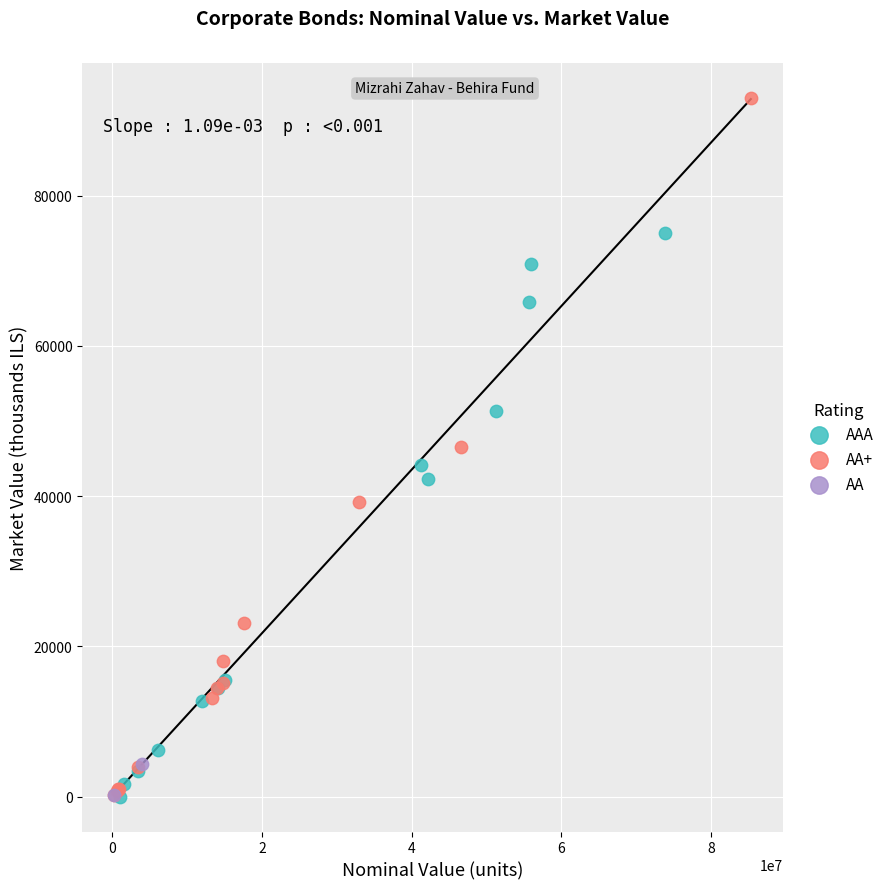

What are all the series names shown in the legend?

AAA, AA+, AA